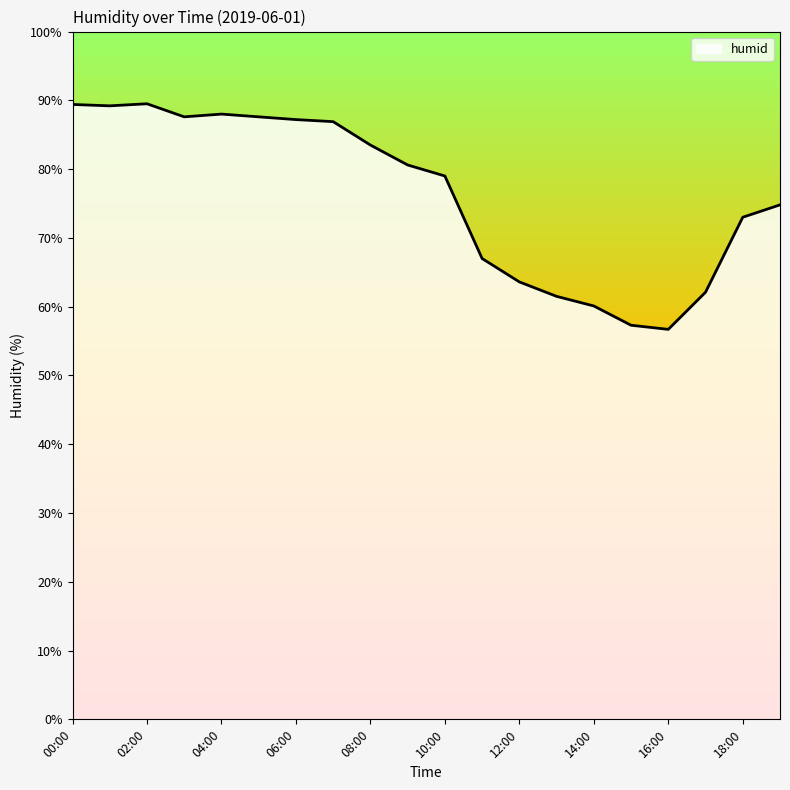

What is the smallest value displayed?

56.7